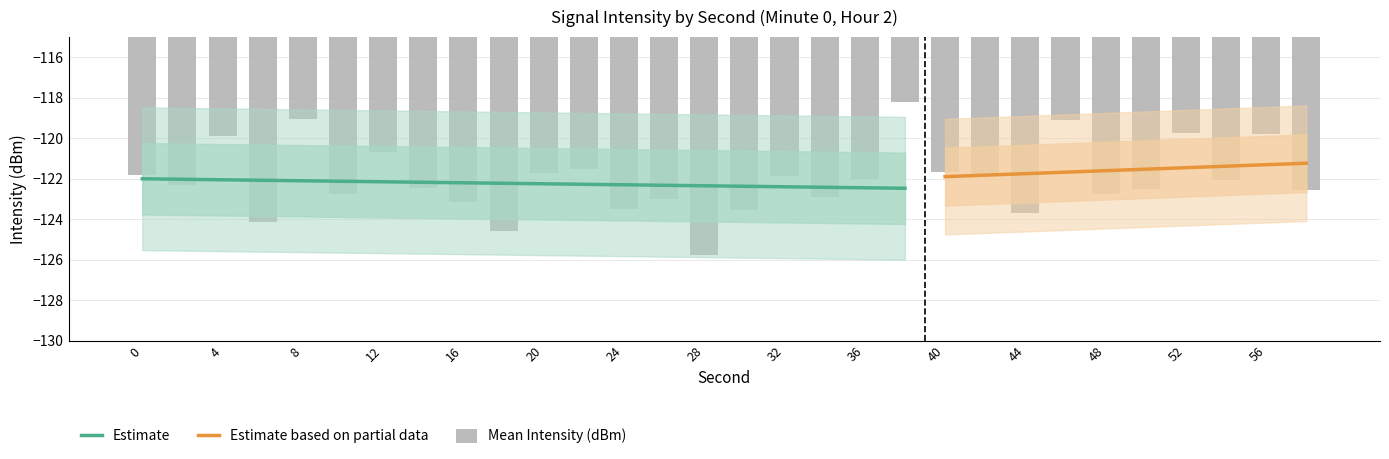

Does the chart contain any negative values?

Yes